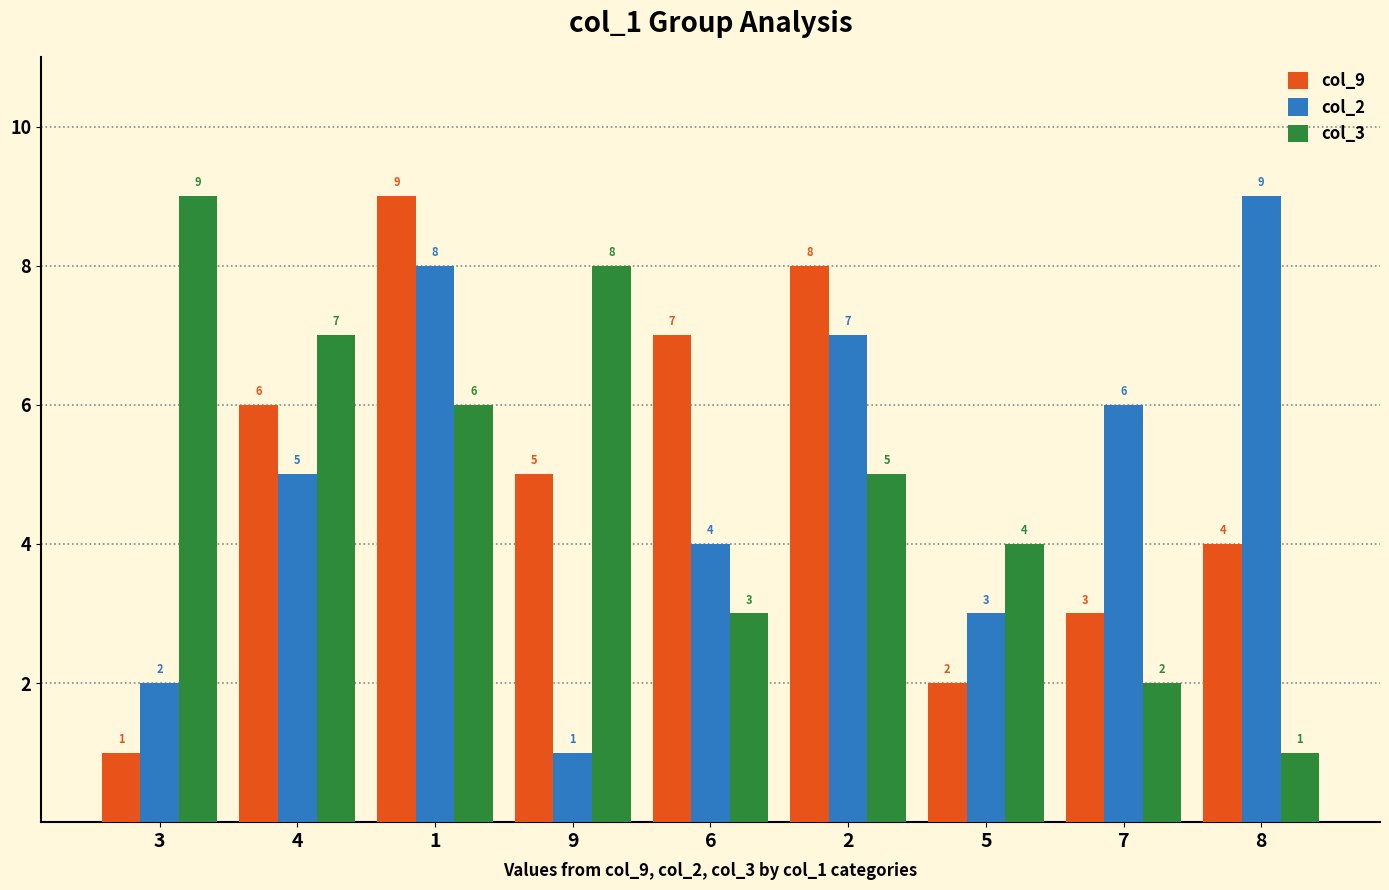

Is the value of col_9 at 6 greater than the value of col_2 at 7?

Yes